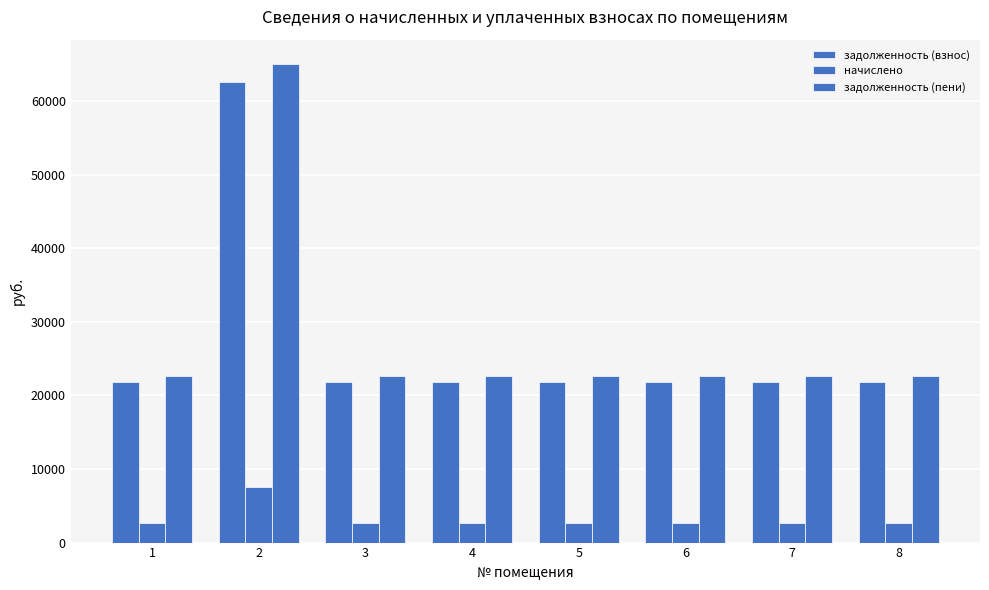

Reading right to left, extract all data points from this chart.

задолженность (взнос): 8=21786.2	7=21786.2	6=21786.2	5=21786.2	4=21786.2	3=21786.2	2=62553.1	1=21786.2
начислено: 8=2628.0	7=2628.0	6=2628.0	5=2628.0	4=2628.0	3=2628.0	2=7545.6	1=2628.0
задолженность (пени): 8=22662.2	7=22662.2	6=22662.2	5=22662.2	4=22662.2	3=22662.2	2=65068.3	1=22662.2